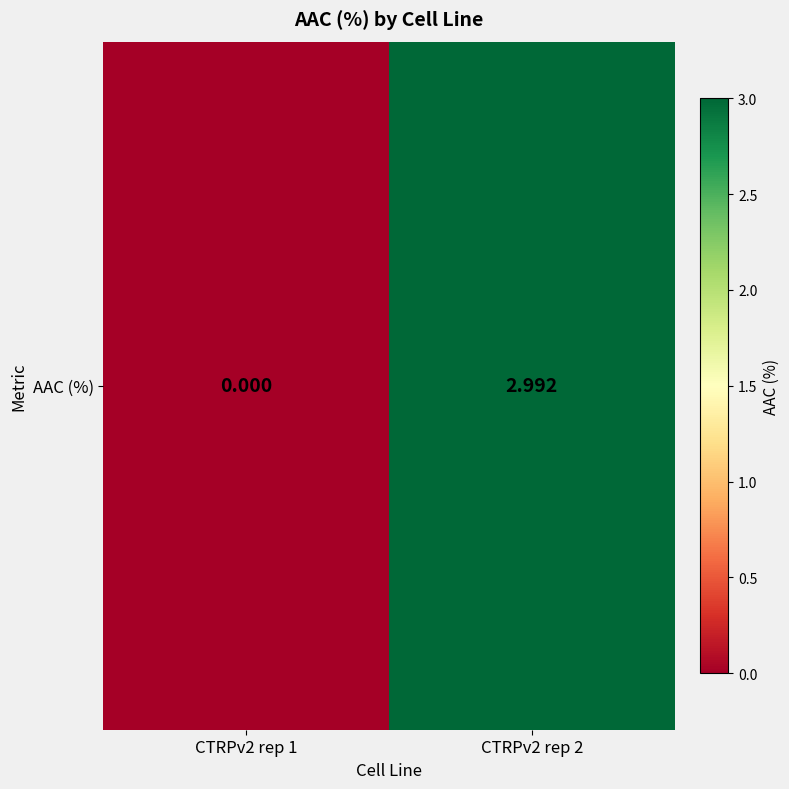

Which label corresponds to the largest value in the chart?

CTRPv2 rep 2